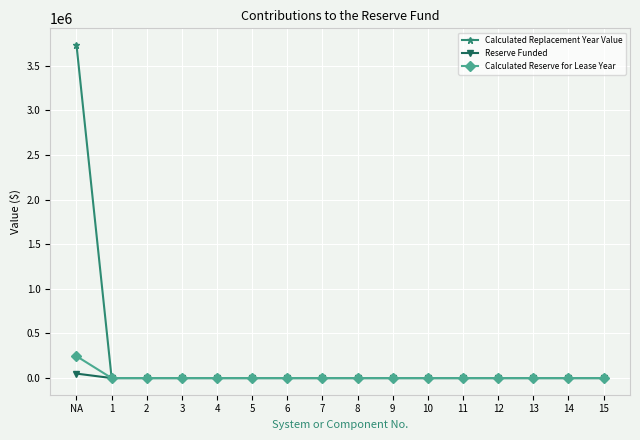

The value of Reserve Funded at 7 is 0.0. True or false?

True